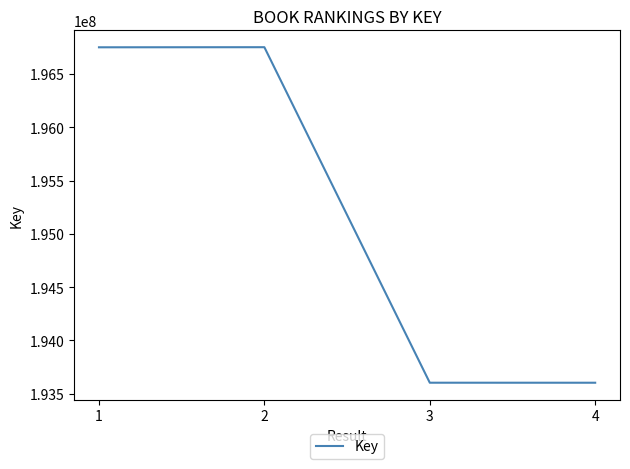

The value at 3 is 302791792. True or false?

False